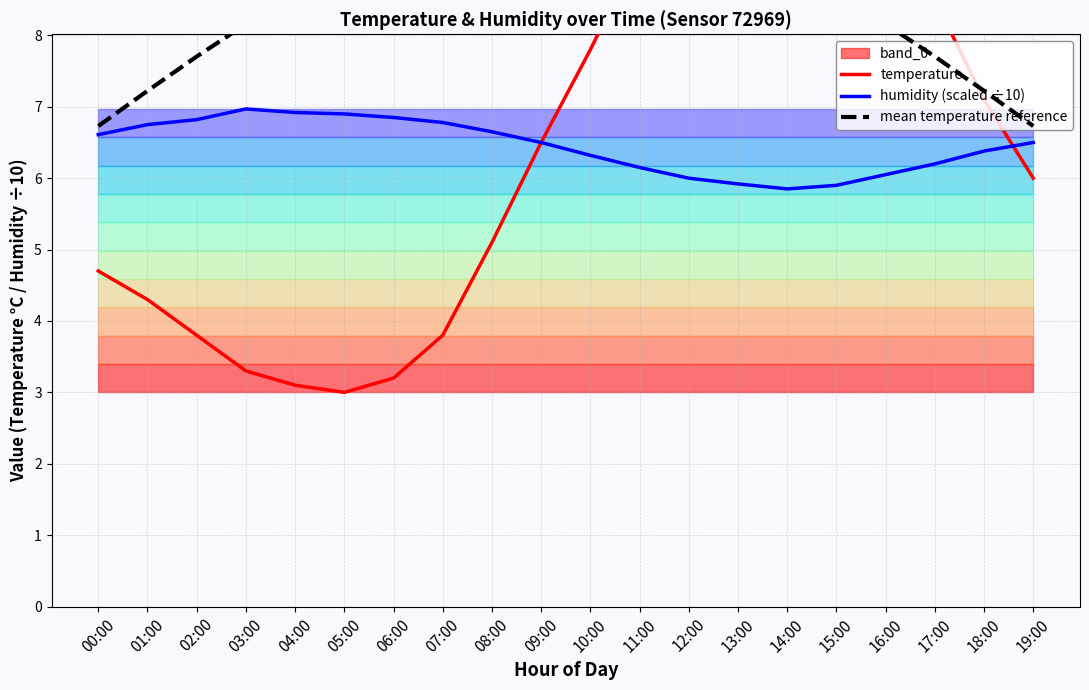

What is the sum of all temperature values?

134.6